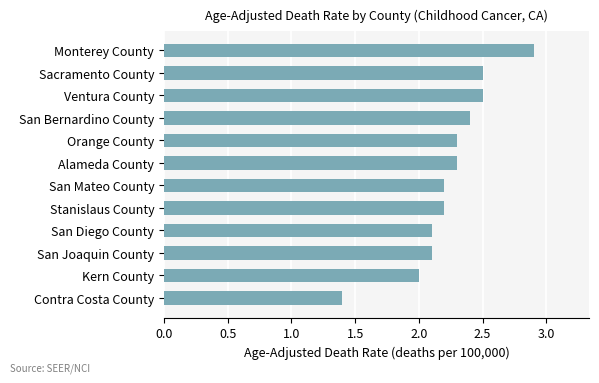

Reading top to bottom, extract all data points from this chart.

2.9	2.5	2.5	2.4	2.3	2.3	2.2	2.2	2.1	2.1	2.0	1.4